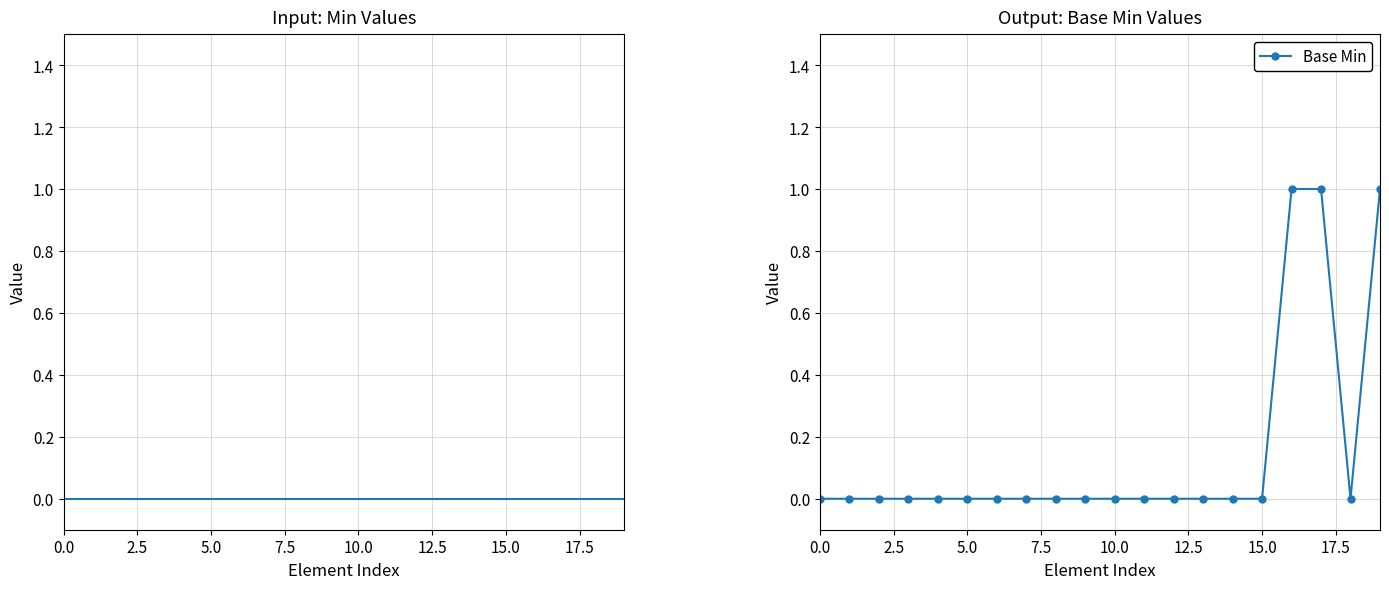

Between 17 and 12, which is larger?

17